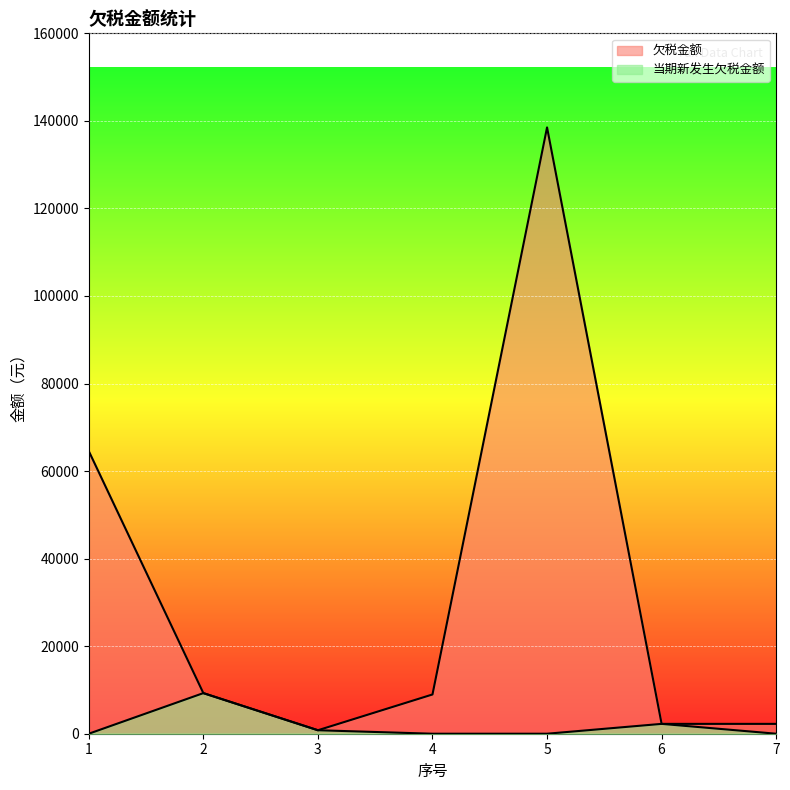

At which label is 当期新发生欠税金额 closest to 4638?

6